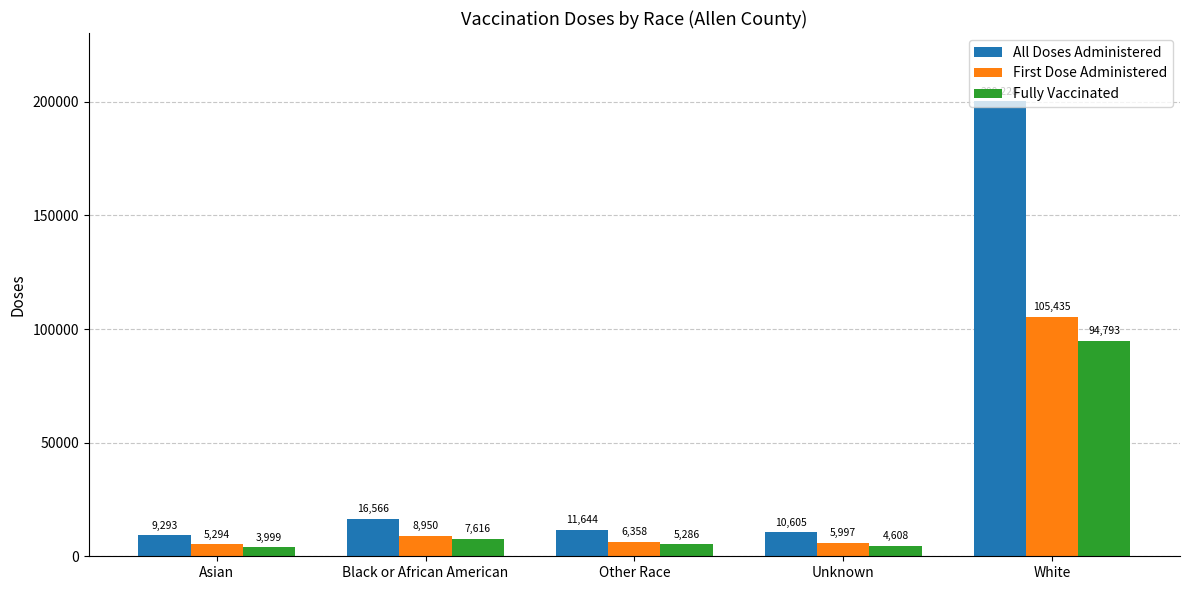

Which category has the highest value in the All Doses Administered series?

White